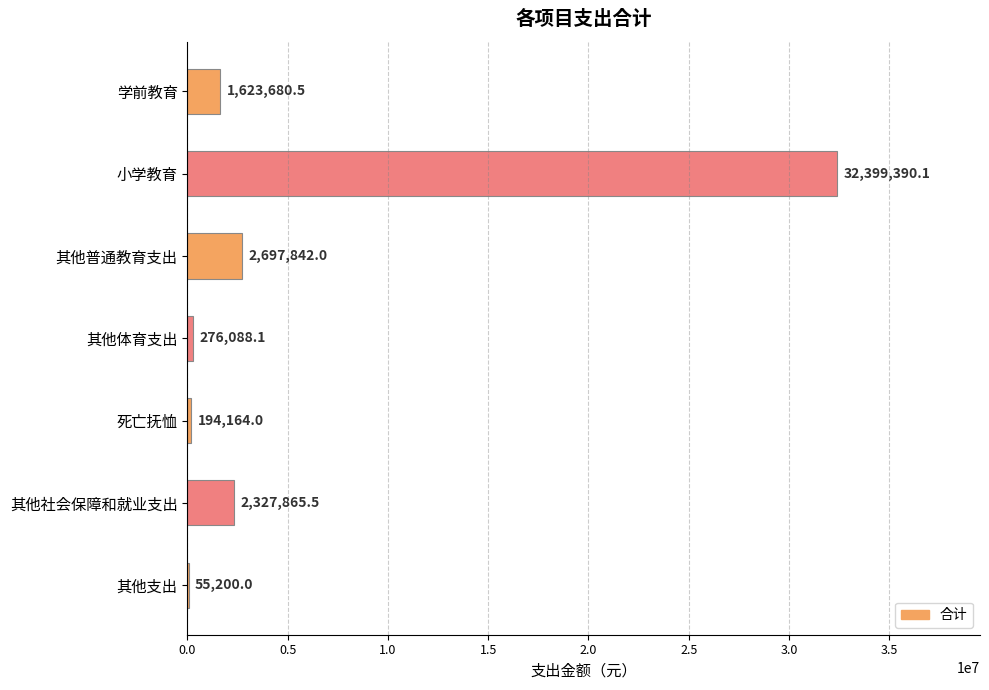

Count the number of data series in this chart.

1